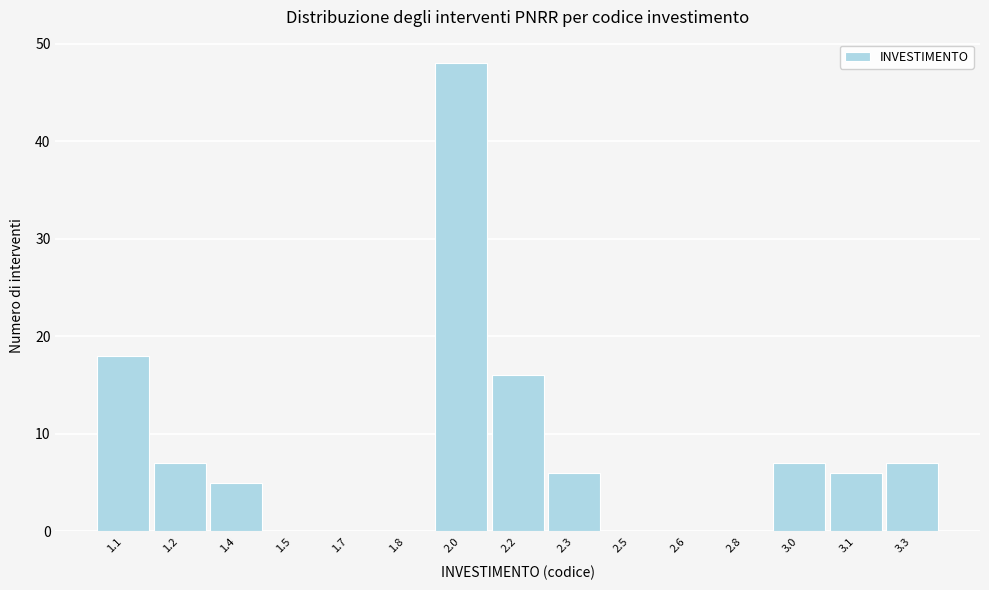

Reading right to left, extract all data points from this chart.

3.3=7	3.1=6	3.0=7	2.8=0	2.6=0	2.5=0	2.3=6	2.2=16	2.0=48	1.8=0	1.7=0	1.5=0	1.4=5	1.2=7	1.1=18